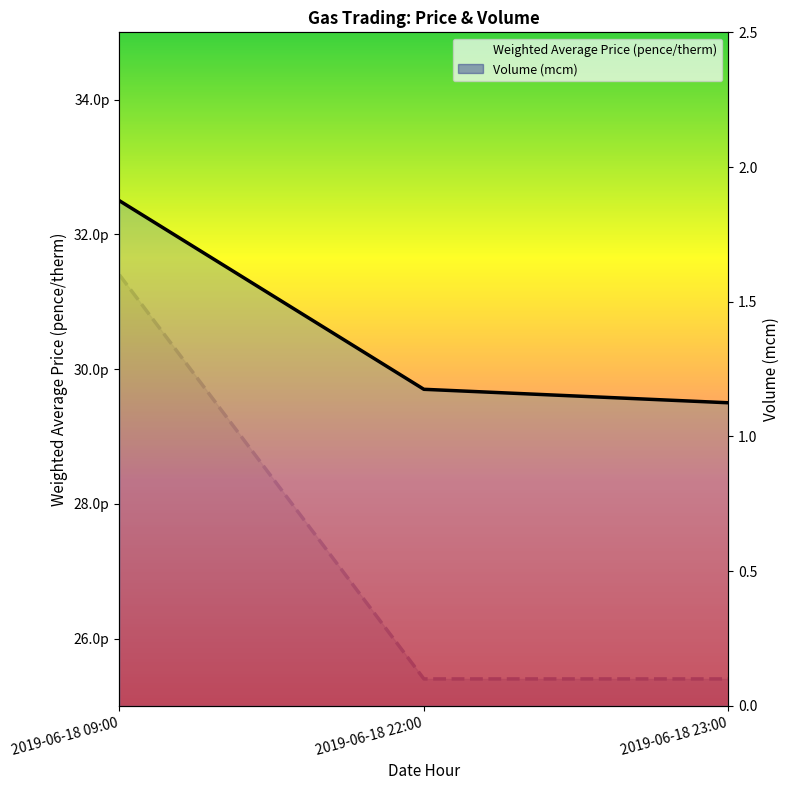

List the series in order of their overall mean, lowest first.

Volume (mcm), Weighted Average Price (pence/therm)